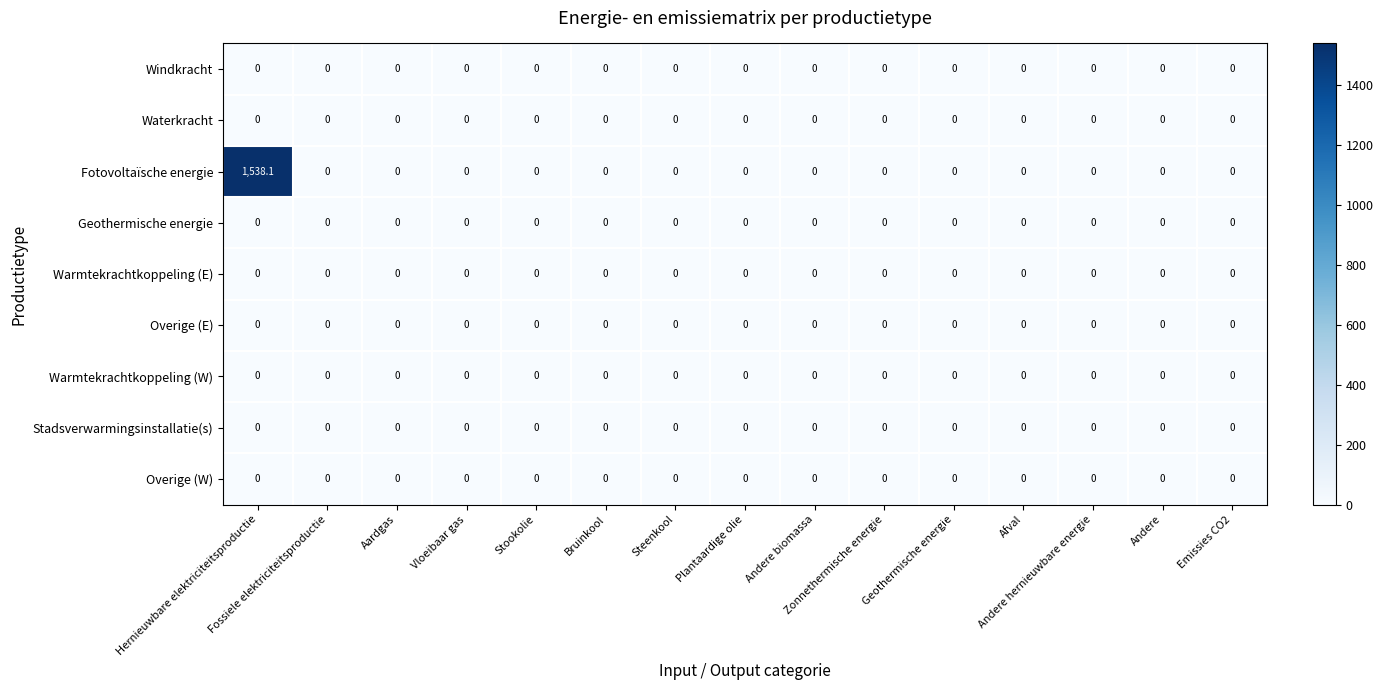

Which series has the largest total across all categories?

Fotovoltaïsche energie